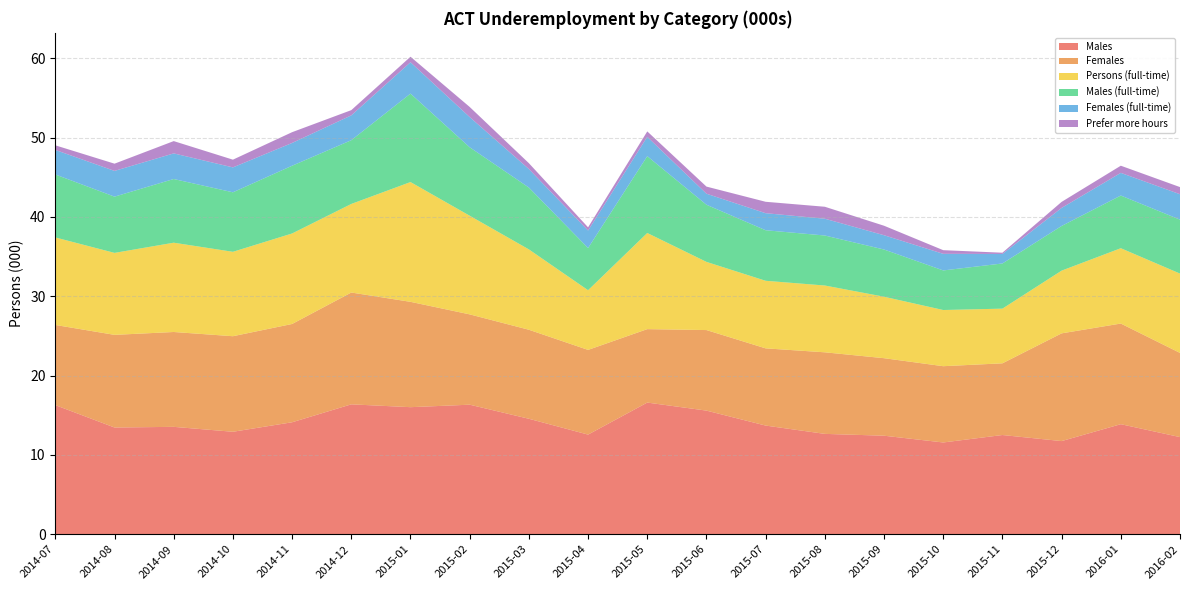

Reading left to right, list all the values displayed in this chart.

Males: 2014-07=16.3	2014-08=13.5	2014-09=13.5	2014-10=12.9	2014-11=14.1	2014-12=16.4	2015-01=16.0	2015-02=16.3	2015-03=14.6	2015-04=12.6	2015-05=16.6	2015-06=15.6	2015-07=13.7	2015-08=12.7	2015-09=12.4	2015-10=11.6	2015-11=12.5	2015-12=11.7	2016-01=13.9	2016-02=12.2
Females: 2014-07=10.1	2014-08=11.7	2014-09=12.0	2014-10=12.0	2014-11=12.4	2014-12=14.1	2015-01=13.3	2015-02=11.4	2015-03=11.2	2015-04=10.7	2015-05=9.3	2015-06=10.2	2015-07=9.7	2015-08=10.3	2015-09=9.8	2015-10=9.6	2015-11=9.0	2015-12=13.6	2016-01=12.7	2016-02=10.6
Persons (full-time): 2014-07=11.0	2014-08=10.3	2014-09=11.3	2014-10=10.6	2014-11=11.4	2014-12=11.2	2015-01=15.1	2015-02=12.4	2015-03=10.1	2015-04=7.5	2015-05=12.1	2015-06=8.6	2015-07=8.5	2015-08=8.4	2015-09=7.8	2015-10=7.1	2015-11=6.9	2015-12=7.9	2016-01=9.5	2016-02=10.0
Males (full-time): 2014-07=7.9	2014-08=7.1	2014-09=8.0	2014-10=7.5	2014-11=8.5	2014-12=8.0	2015-01=11.2	2015-02=8.6	2015-03=7.8	2015-04=5.3	2015-05=9.7	2015-06=7.2	2015-07=6.4	2015-08=6.3	2015-09=6.0	2015-10=5.0	2015-11=5.7	2015-12=5.6	2016-01=6.6	2016-02=6.8
Females (full-time): 2014-07=3.1	2014-08=3.2	2014-09=3.2	2014-10=3.1	2014-11=2.9	2014-12=3.1	2015-01=4.0	2015-02=3.8	2015-03=2.3	2015-04=2.2	2015-05=2.4	2015-06=1.4	2015-07=2.1	2015-08=2.1	2015-09=1.8	2015-10=2.1	2015-11=1.2	2015-12=2.3	2016-01=2.9	2016-02=3.2
Prefer more hours: 2014-07=0.6	2014-08=0.9	2014-09=1.6	2014-10=1.0	2014-11=1.4	2014-12=0.7	2015-01=0.7	2015-02=1.3	2015-03=0.7	2015-04=0.4	2015-05=0.7	2015-06=0.9	2015-07=1.4	2015-08=1.5	2015-09=1.2	2015-10=0.5	2015-11=0.2	2015-12=0.8	2016-01=0.9	2016-02=0.9